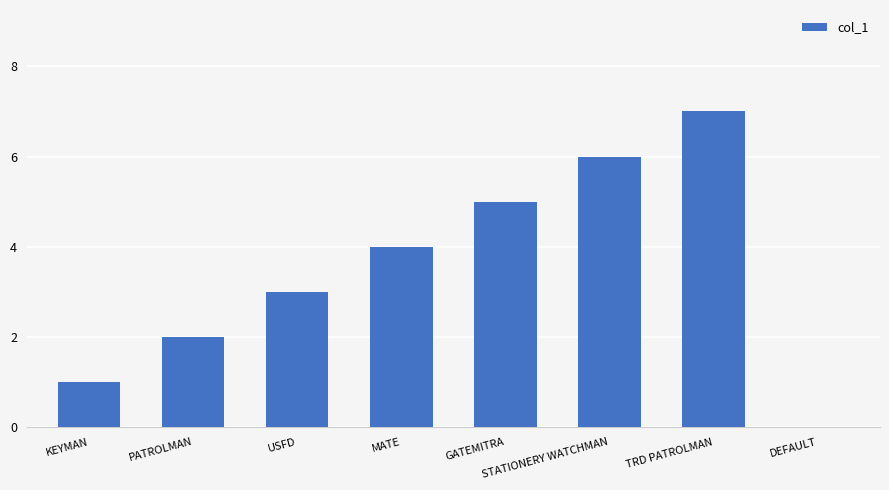

What is the maximum value shown in the chart?

7